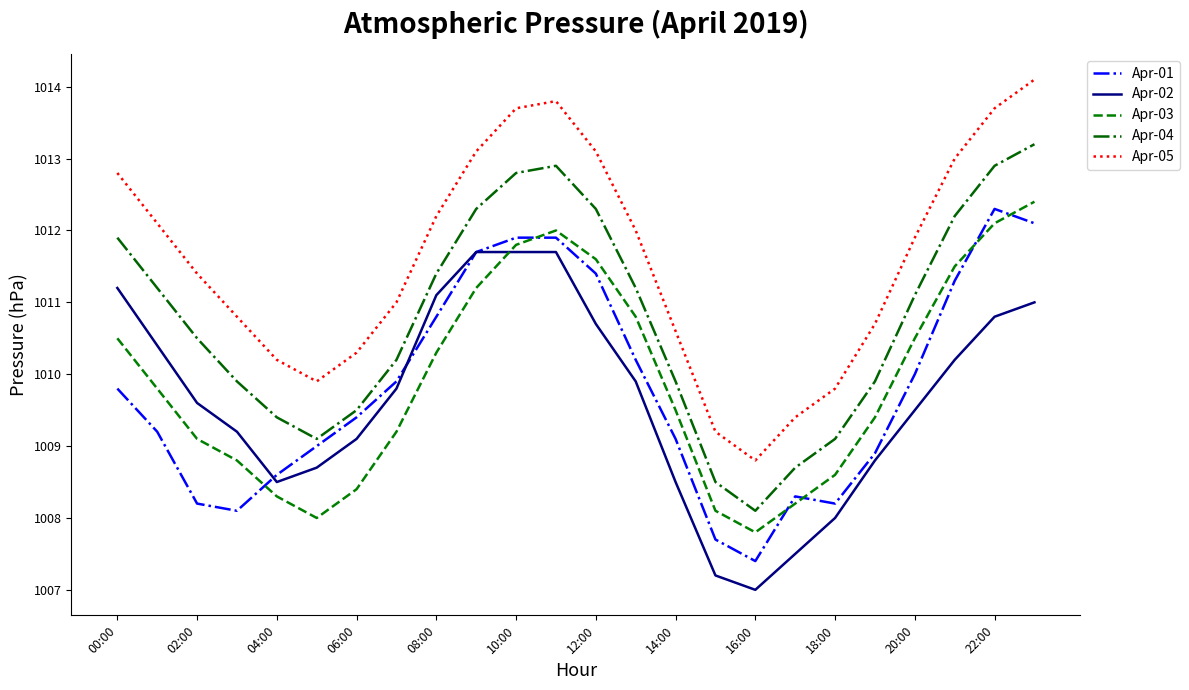

Which series has the largest total across all categories?

Apr-05